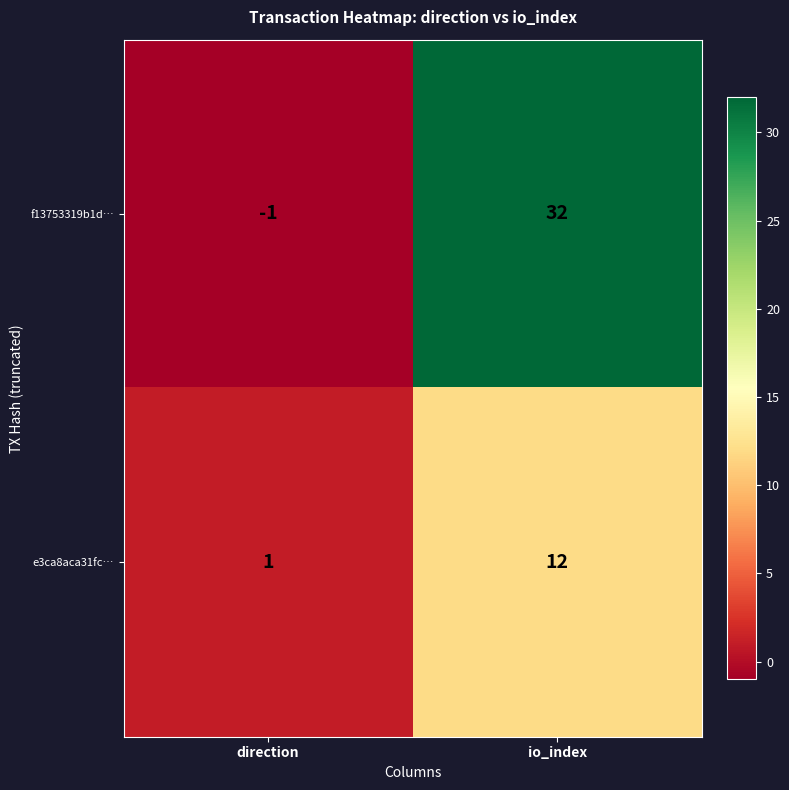

Reading right to left, extract all data points from this chart.

f13753319b1d…: 32	-1
e3ca8aca31fc…: 12	1